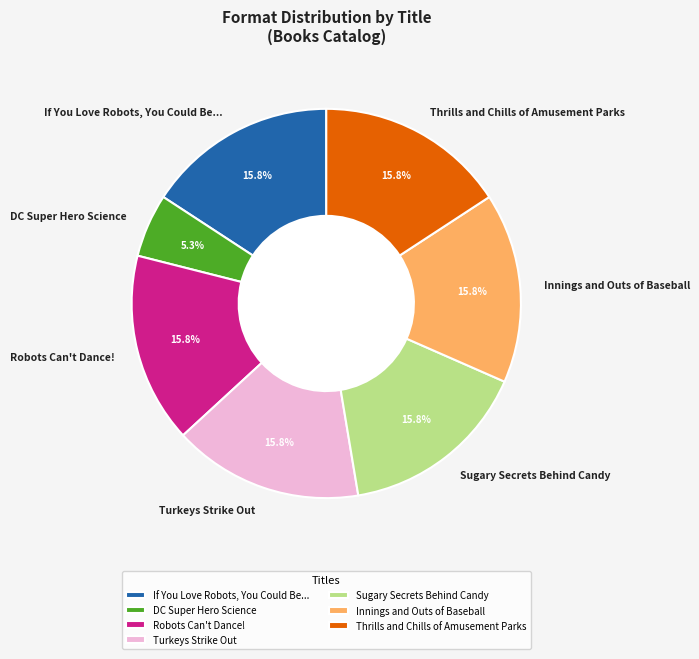

Does Sugary Secrets Behind Candy represent more than half of the total?

No